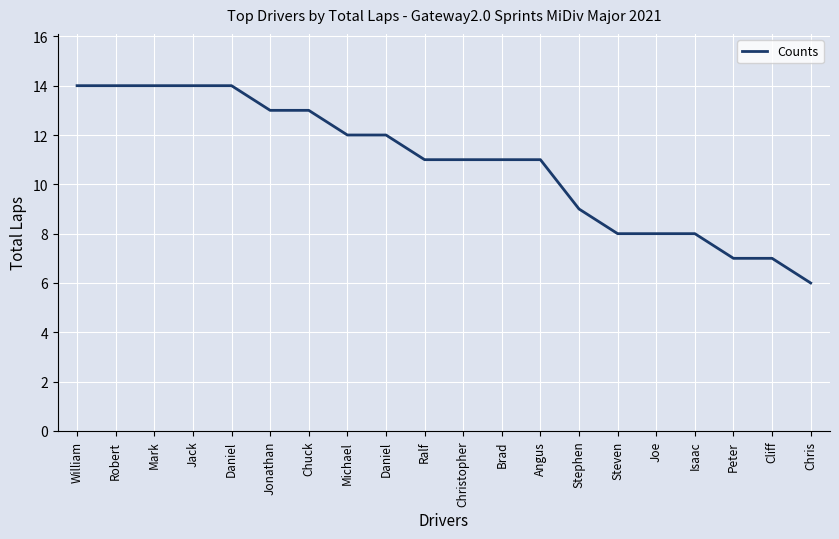

Does the chart display data point markers on the line(s)?

No